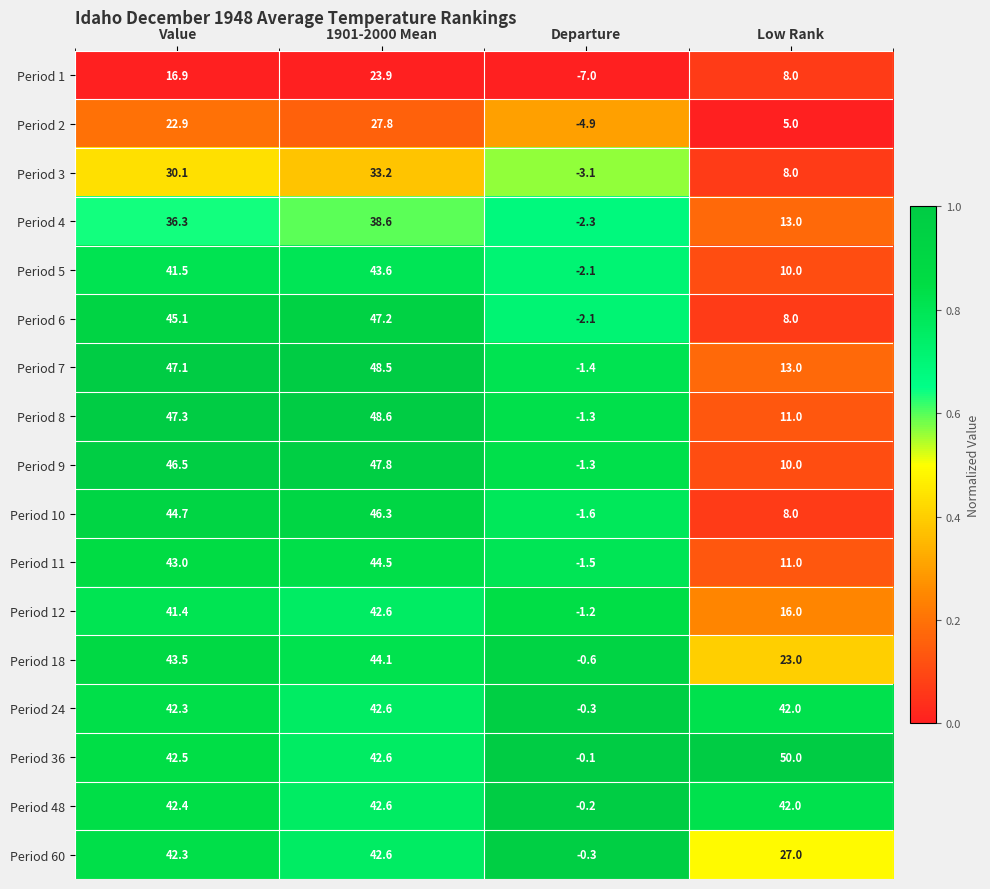

What is the sum of the Period 7 values at Low Rank and Departure?

11.6